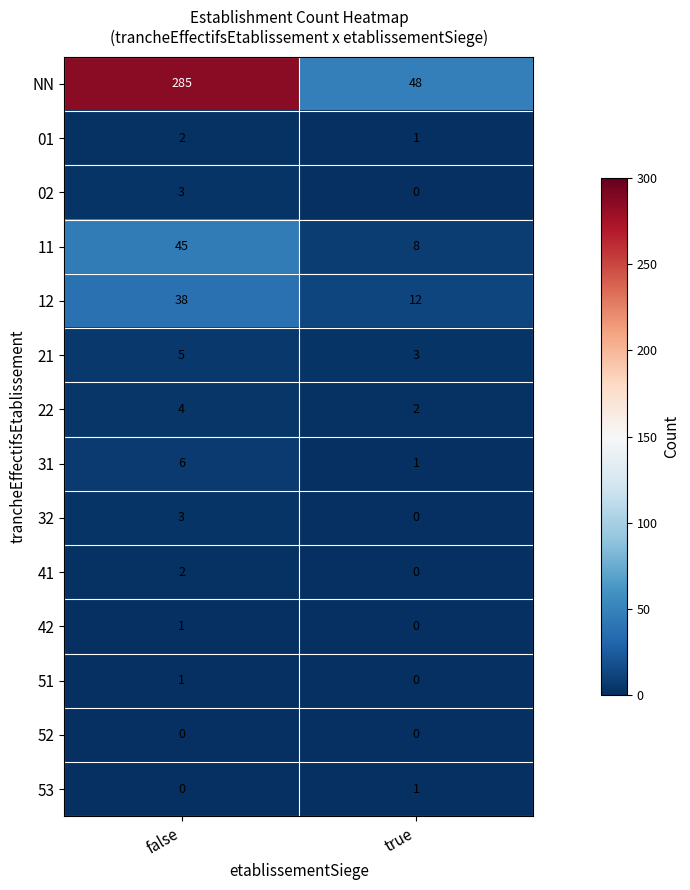

At which label is 53 closest to 0?

false